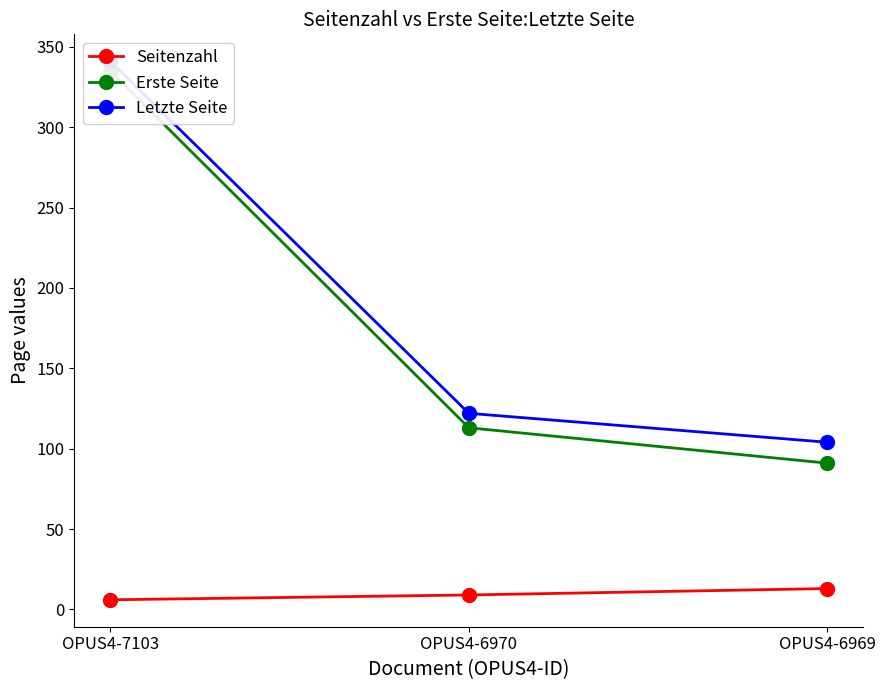

Rank the series by their maximum value, from lowest to highest.

Seitenzahl, Erste Seite, Letzte Seite